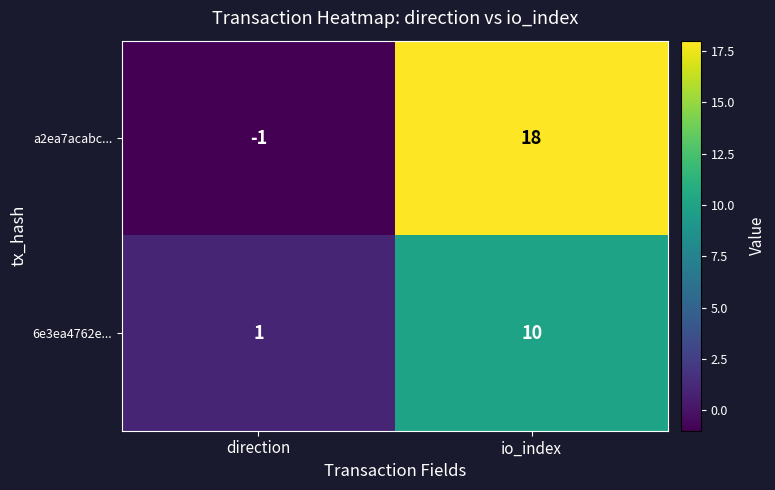

List the series in order of their peak value, lowest first.

6e3ea4762e..., a2ea7acabc...